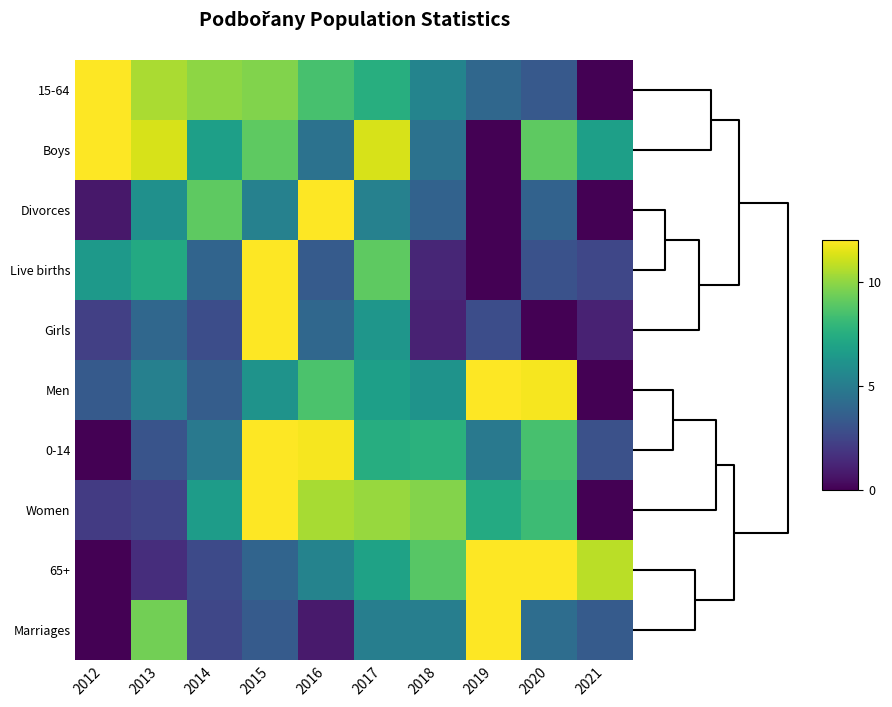

Which series changed the most between 2013 and 2018?

65+